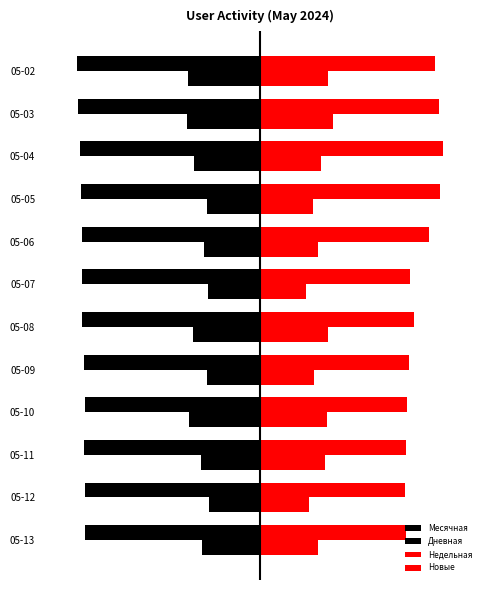

What is the greatest value displayed?

200.0